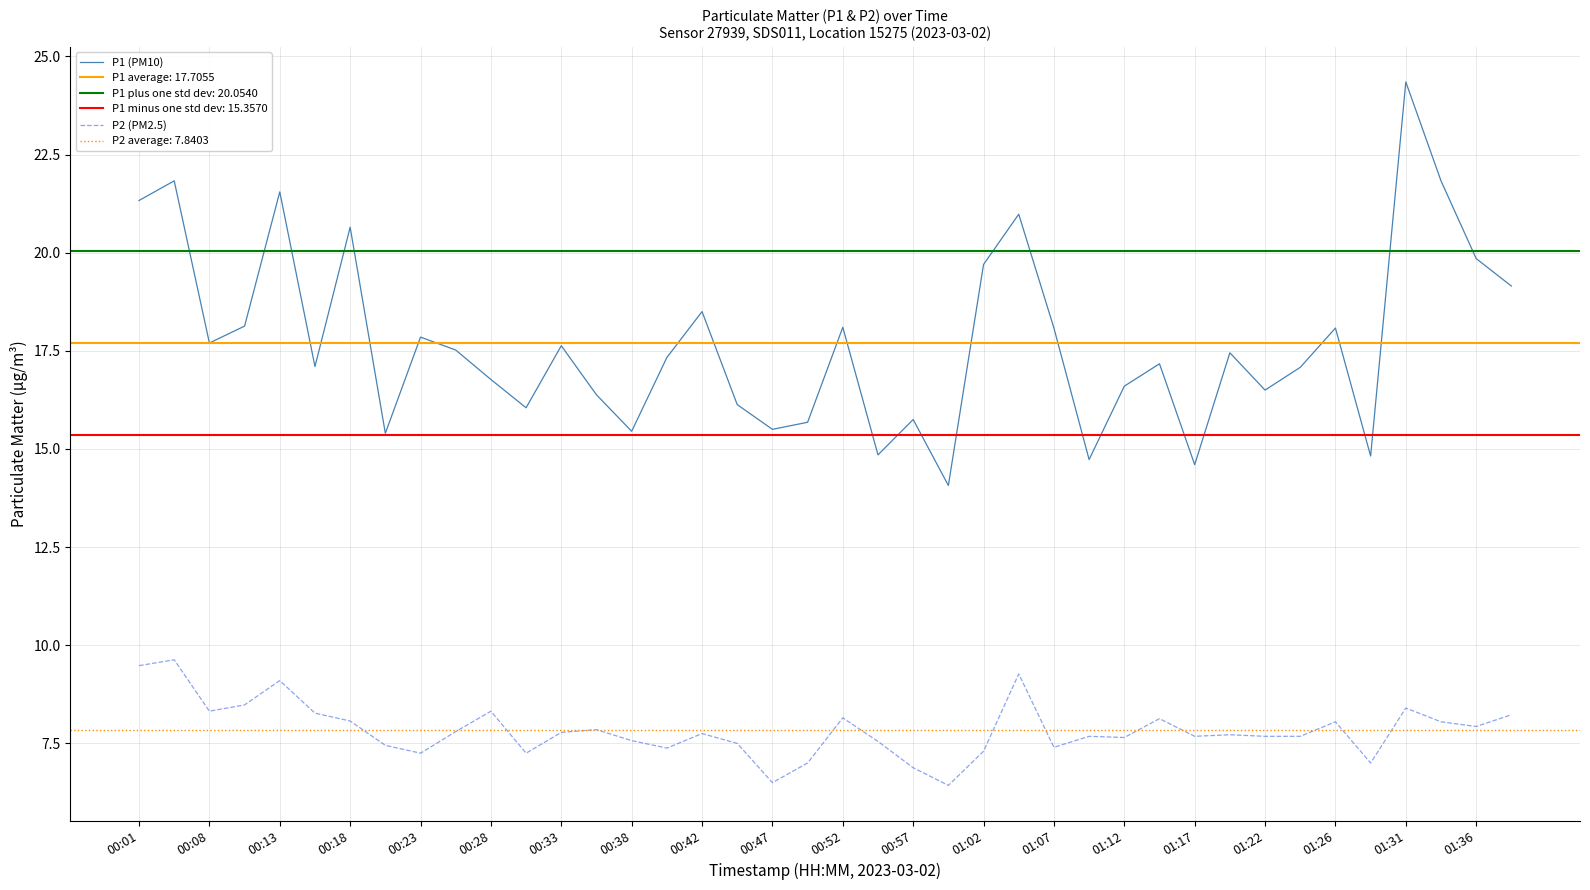

True or false: P1 (PM10) and P2 (PM2.5) intersect in this chart.

False